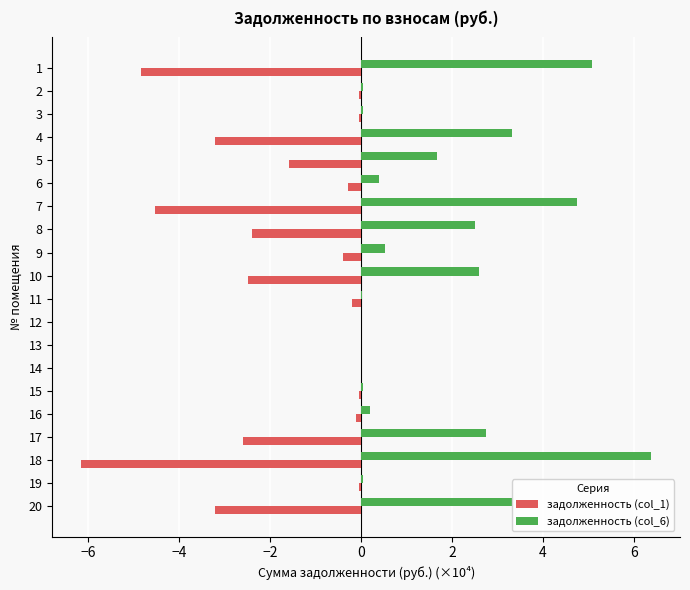

What is the maximum value shown in the chart?

6.4